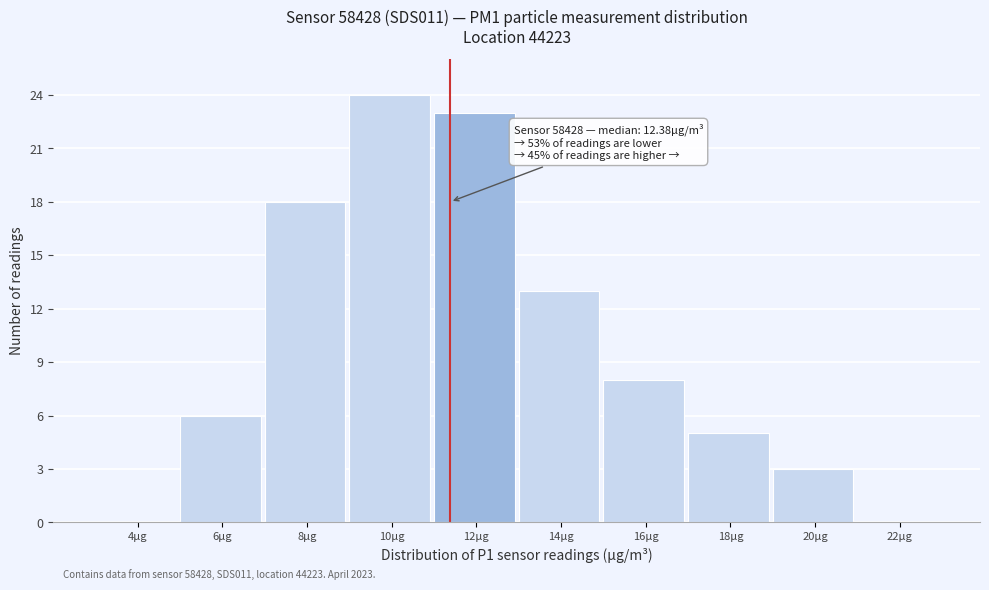

Reading left to right, list all the values displayed in this chart.

4µg=0	6µg=6	8µg=18	10µg=24	12µg=23	14µg=13	16µg=8	18µg=5	20µg=3	22µg=0